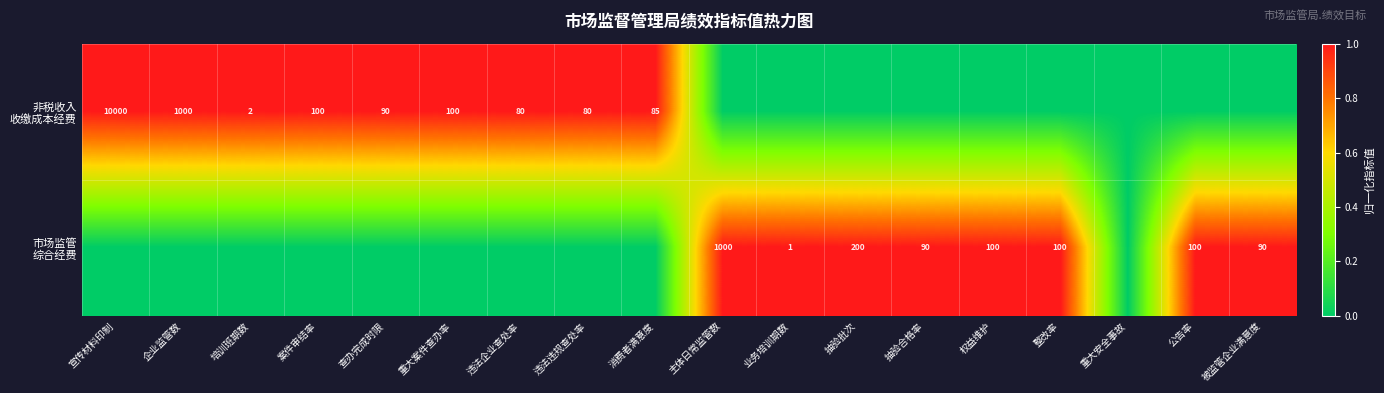

What is the difference between the maximum and minimum values in the 非税收入 收缴成本经费 series?

1